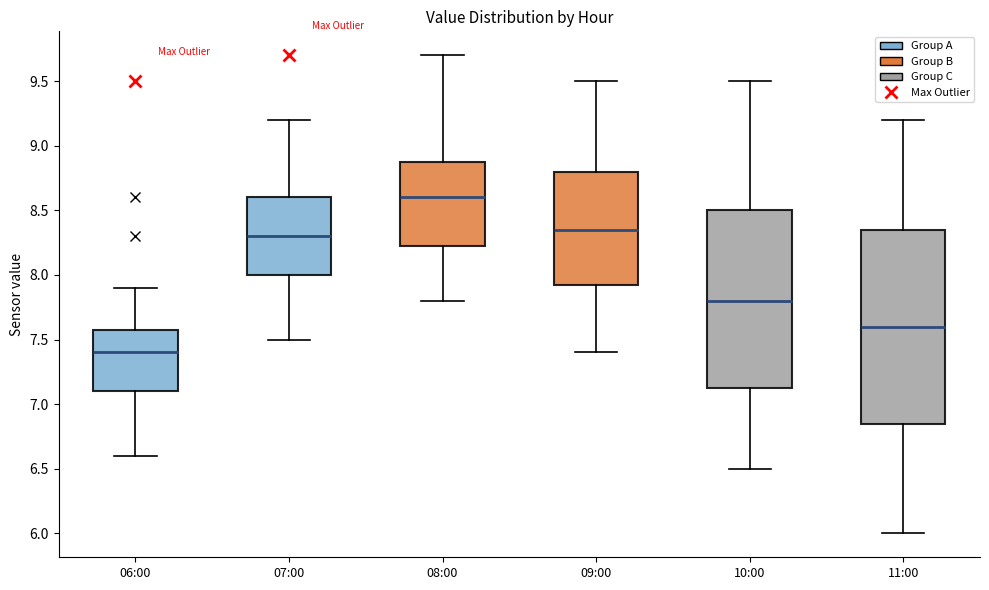

Reading left to right, read every box against the y-axis: the position of its median line, the range the box covers, and the ends of its whiskers. The values are not printed on the chart, so give them approximately, as read against the axis.

06:00: median 7.40, box 7.10 to 7.60, whiskers 6.60 to 7.90
07:00: median 8.30, box 8.00 to 8.60, whiskers 7.50 to 9.20
08:00: median 8.60, box 8.25 to 8.90, whiskers 7.80 to 9.70
09:00: median 8.35, box 7.95 to 8.80, whiskers 7.40 to 9.50
10:00: median 7.80, box 7.15 to 8.50, whiskers 6.50 to 9.50
11:00: median 7.60, box 6.85 to 8.35, whiskers 6.00 to 9.20